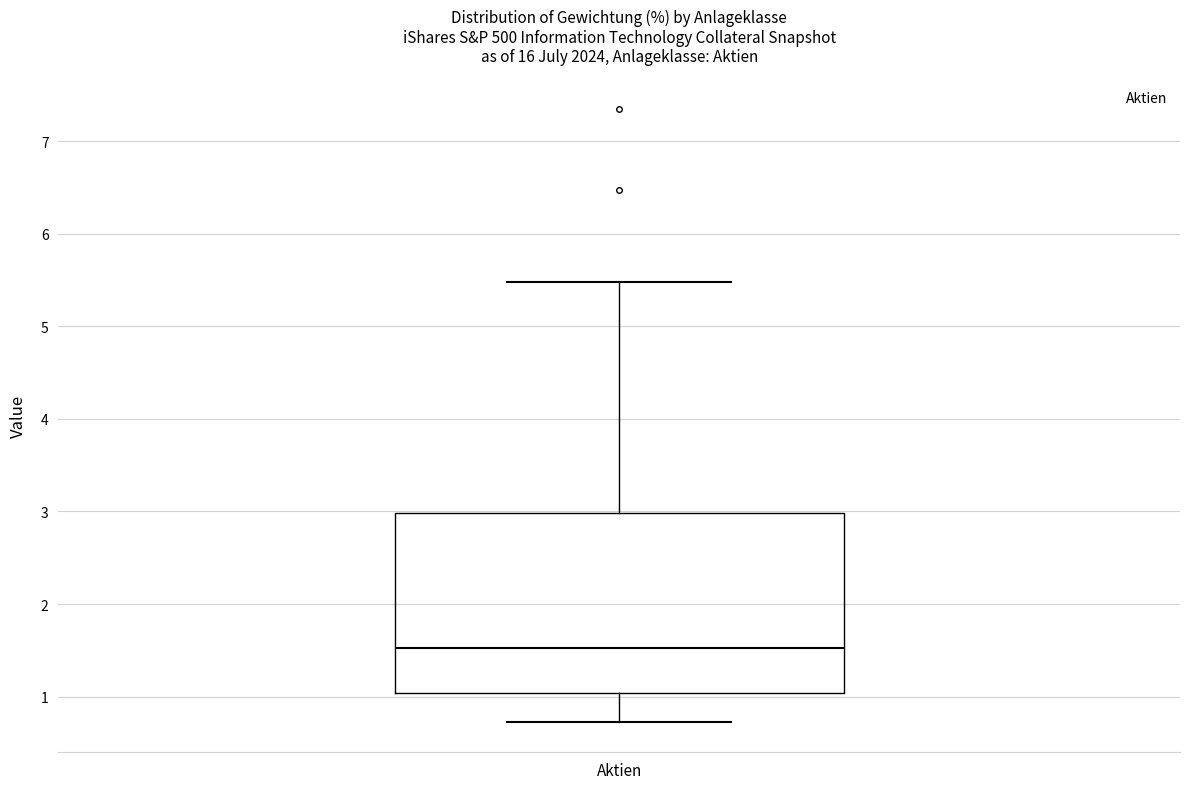

Where does the upper whisker of the box for Aktien end on the y-axis? The values are not printed on the chart, so give them approximately, as read against the axis.

5.5